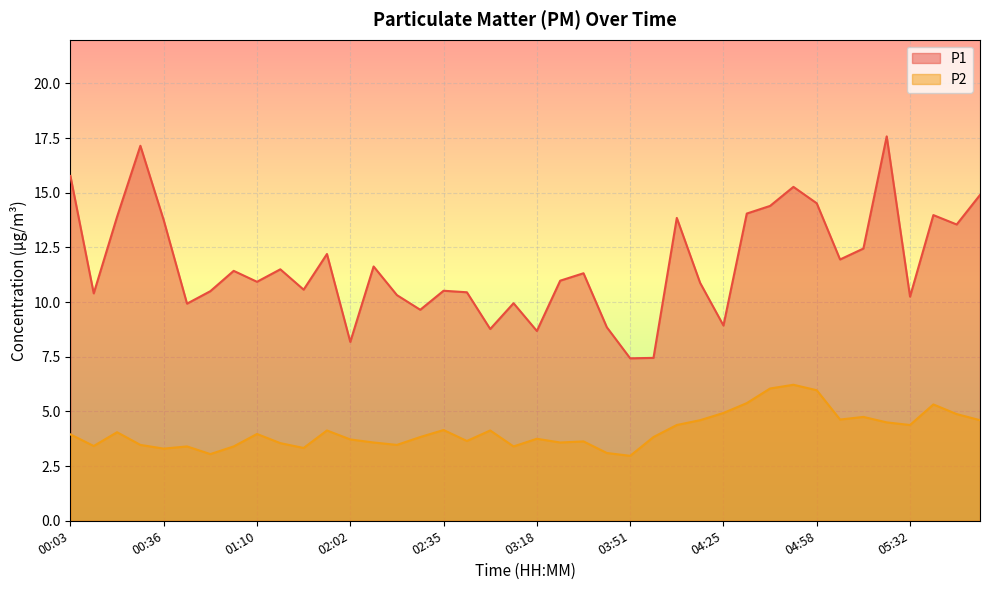

Reading left to right, transcribe all the data shown in this chart.

P1: 15.8	10.4	13.9	17.1	13.8	9.9	10.5	11.4	10.9	11.5	10.6	12.2	8.2	11.6	10.3	9.7	10.5	10.4	8.8	9.9	8.7	11.0	11.3	8.8	7.4	7.5	13.8	10.9	8.9	14.1	14.4	15.3	14.5	11.9	12.4	17.6	10.2	14.0	13.6	14.9
P2: 4.0	3.4	4.0	3.5	3.3	3.4	3.0	3.4	4.0	3.5	3.3	4.1	3.7	3.6	3.5	3.8	4.2	3.6	4.1	3.4	3.8	3.6	3.6	3.1	3.0	3.8	4.4	4.6	4.9	5.4	6.0	6.2	6.0	4.6	4.8	4.5	4.4	5.3	4.9	4.6